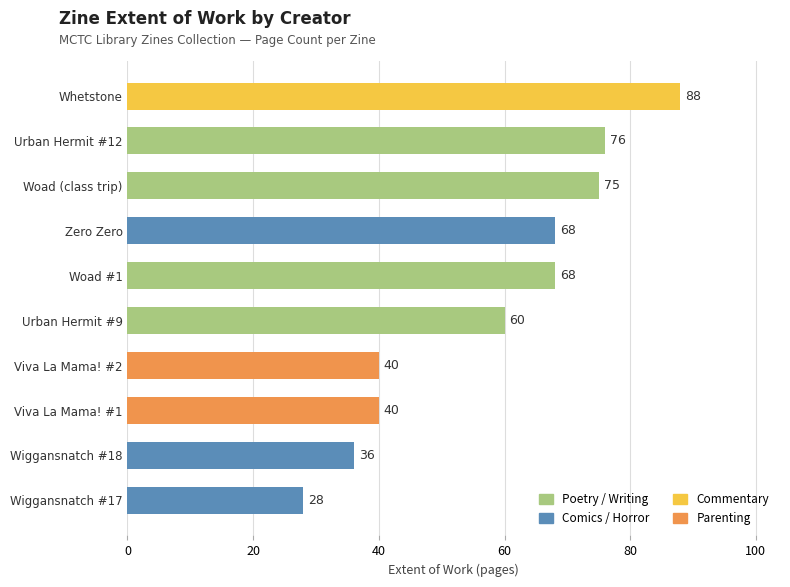

What is the difference between the second highest and minimum values?

48